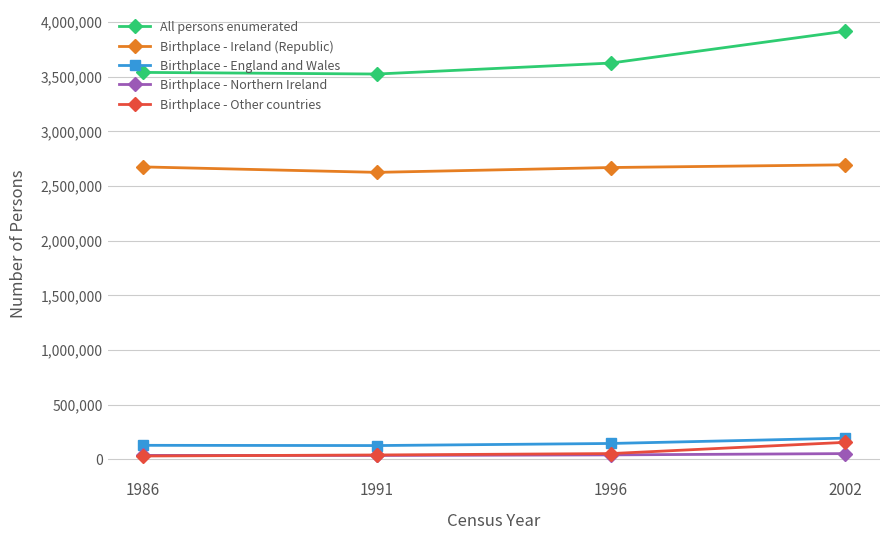

Which label corresponds to the largest value in the chart?

2002